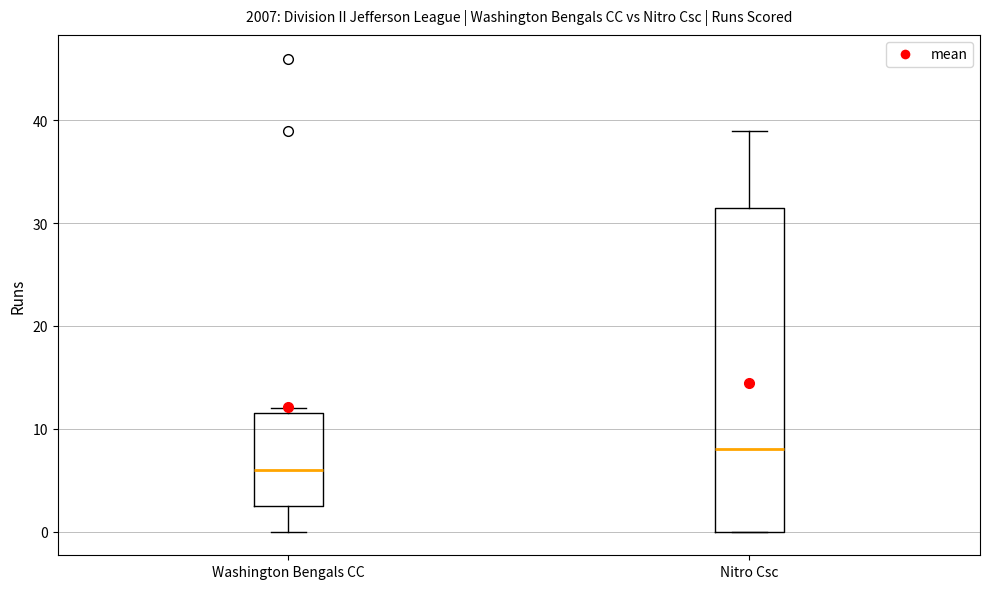

Reading left to right, read every box against the y-axis: the position of its median line, the range the box covers, and the ends of its whiskers. The values are not printed on the chart, so give them approximately, as read against the axis.

Washington Bengals CC: median 6, box 3 to 12, whiskers 0 to 12 (just above the box's upper edge)
Nitro Csc: median 8, box 0 to 32, whiskers 0 to 39